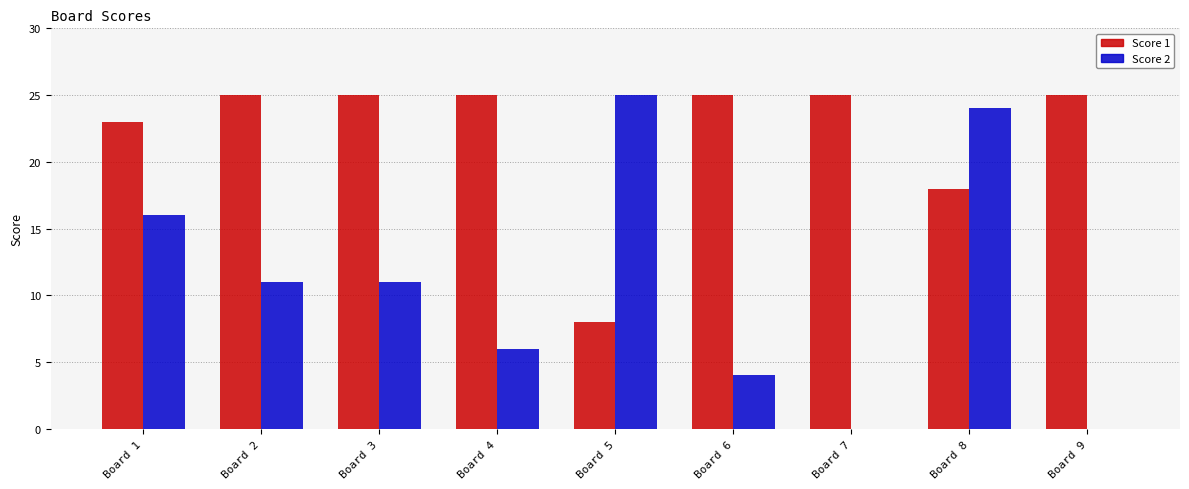

Reading left to right, list all the values displayed in this chart.

Score 1: Board 1=23	Board 2=25	Board 3=25	Board 4=25	Board 5=8	Board 6=25	Board 7=25	Board 8=18	Board 9=25
Score 2: Board 1=16	Board 2=11	Board 3=11	Board 4=6	Board 5=25	Board 6=4	Board 7=0	Board 8=24	Board 9=0